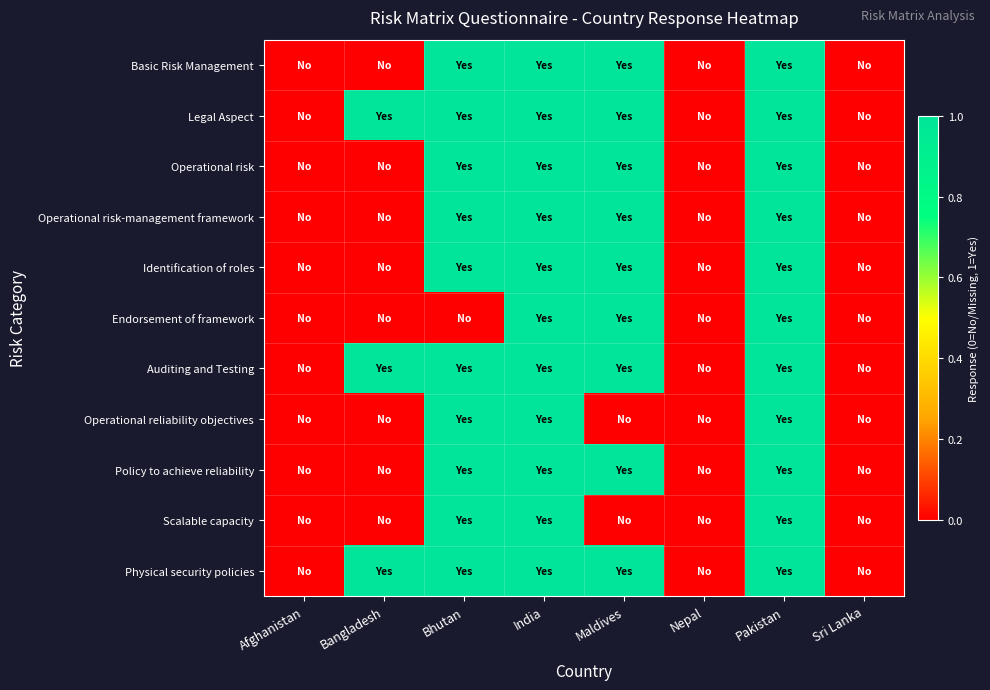

Which series has the widest spread of values?

Basic Risk Management